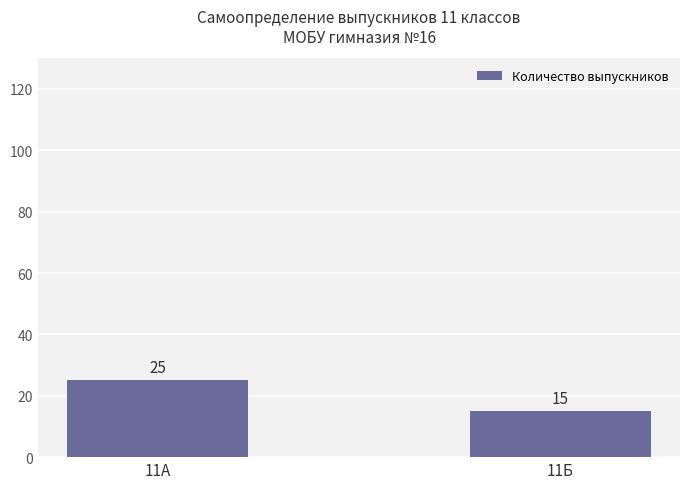

Is it true that the value at 11А is 43?

False